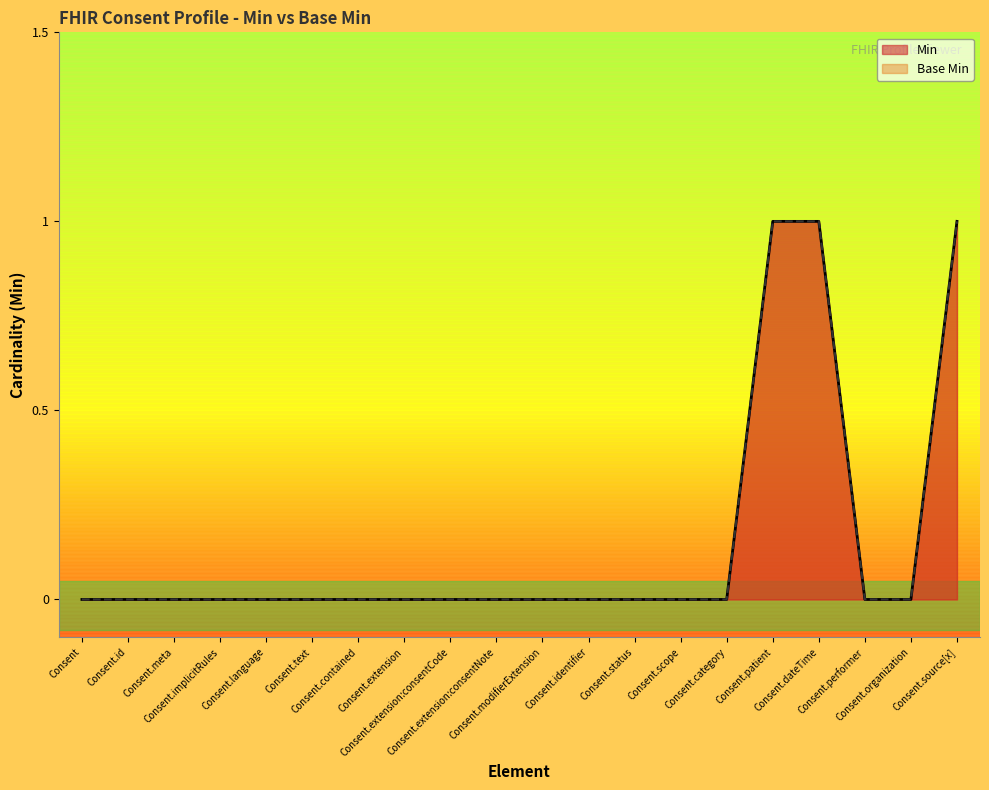

Does the chart display data point markers on the line(s)?

No